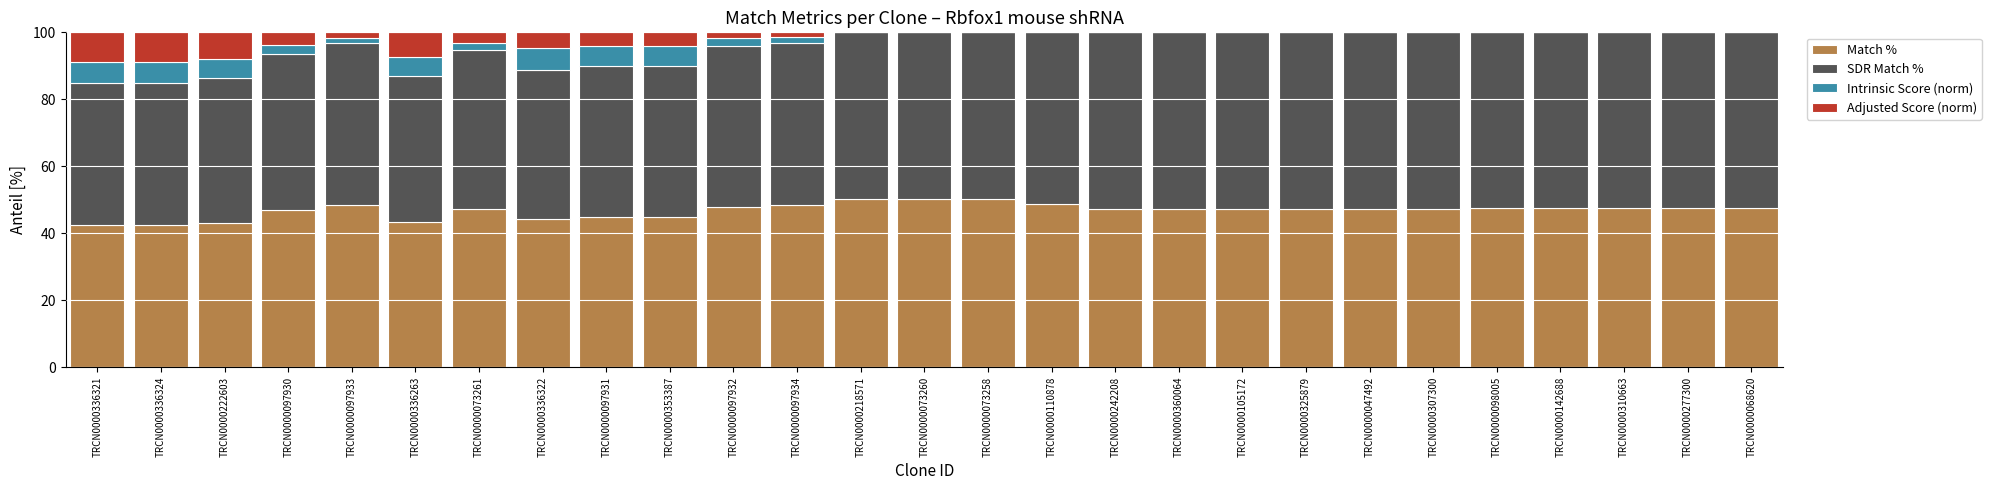

What is the sum of the Match % values at TRCN0000310663 and TRCN0000336321?

89.9